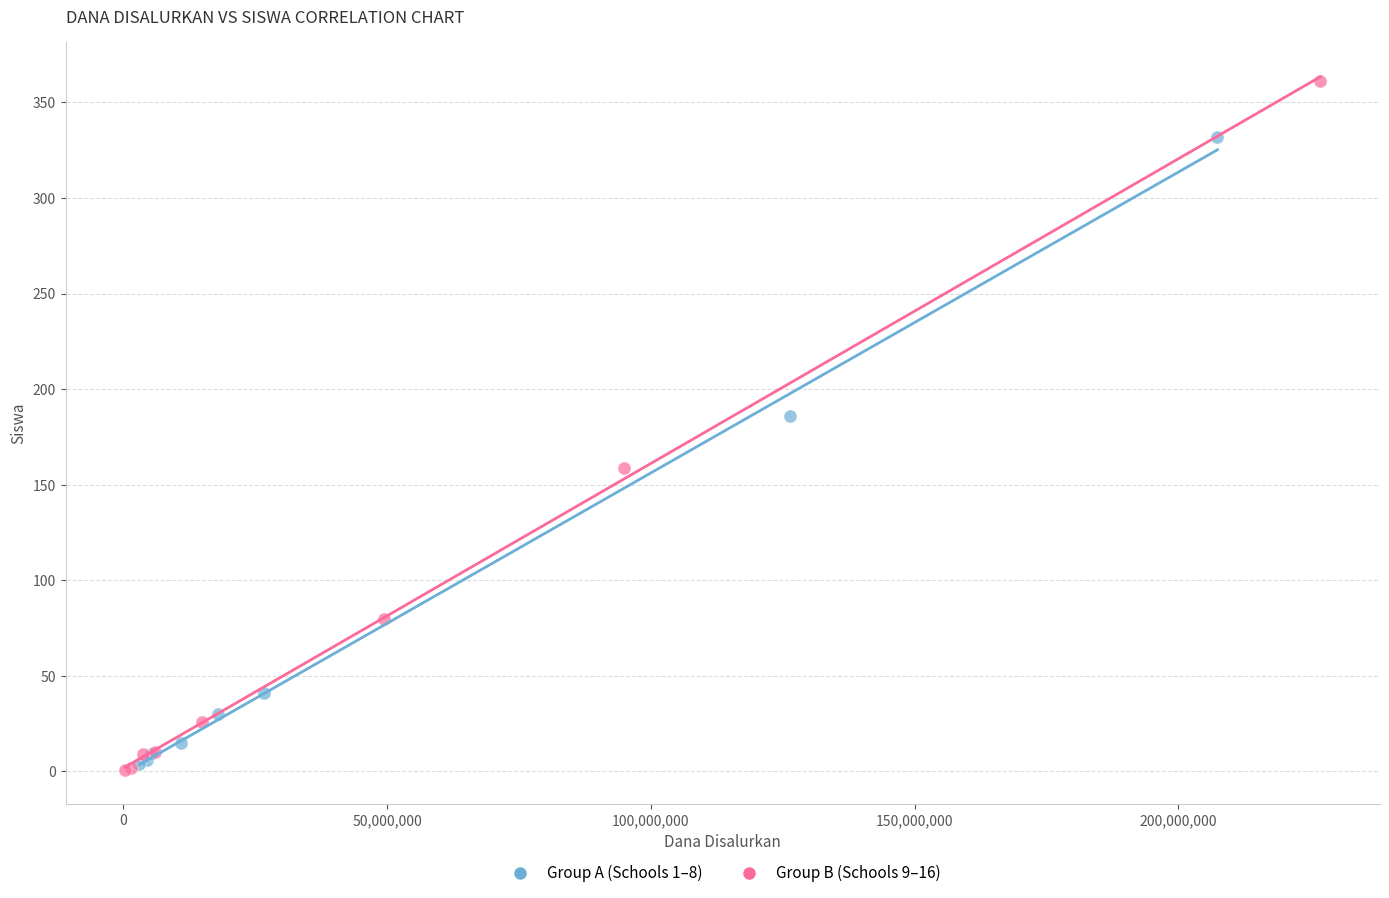

Which series has the widest spread of Y values?

Group B (Schools 9–16)